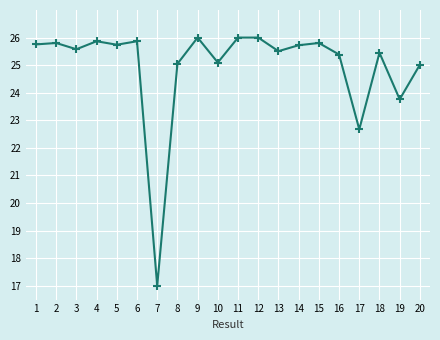

At which label does the data first exceed 25?

1